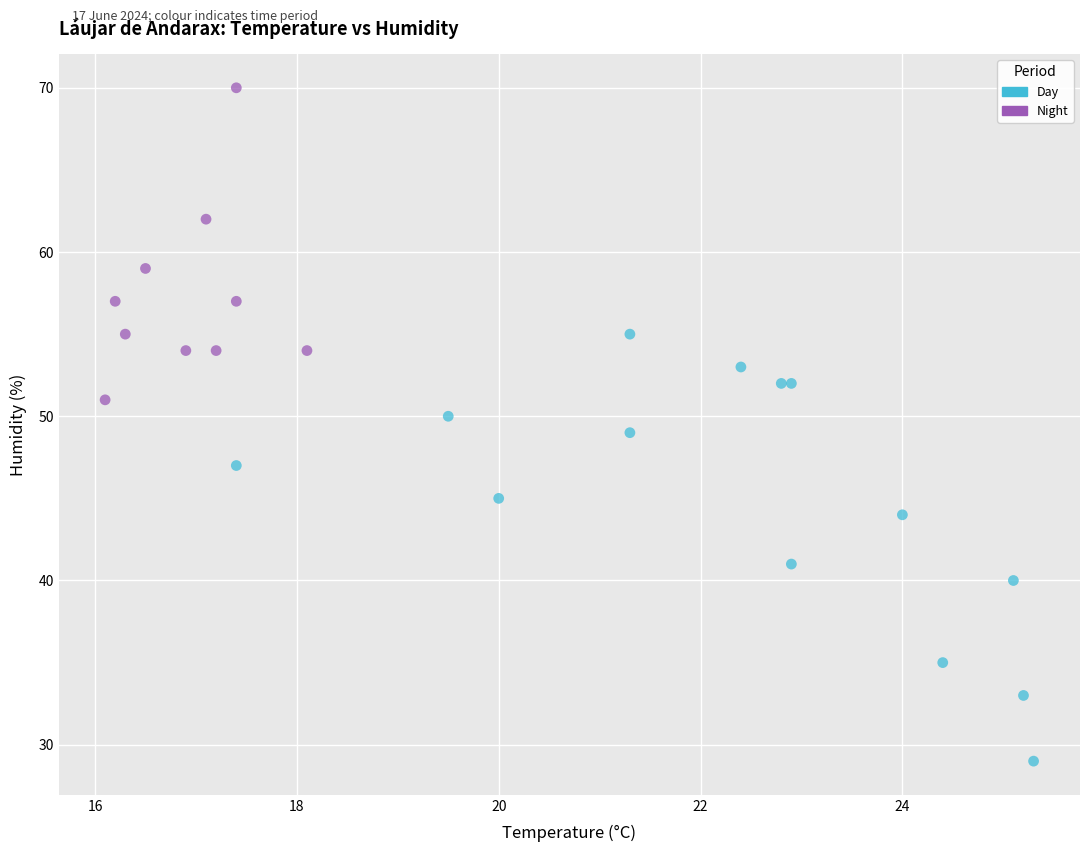

Which series contains the highest Y value?

Night